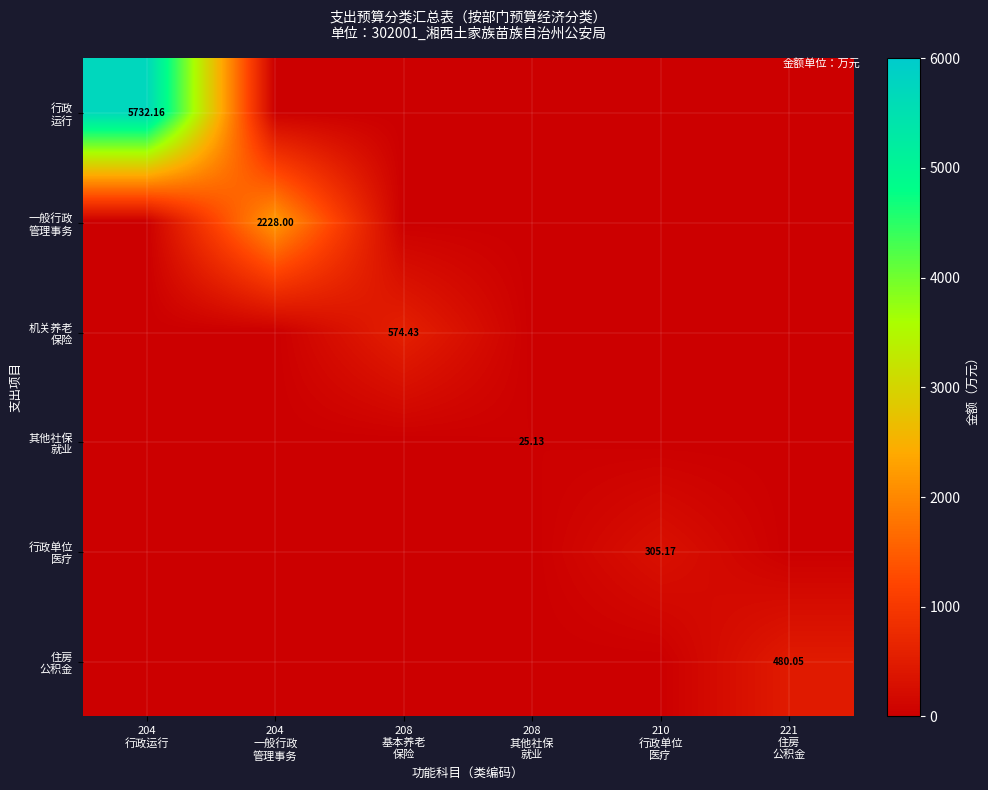

Is it true that 住房 公积金 equals -281.3 at 210 行政单位 医疗?

False